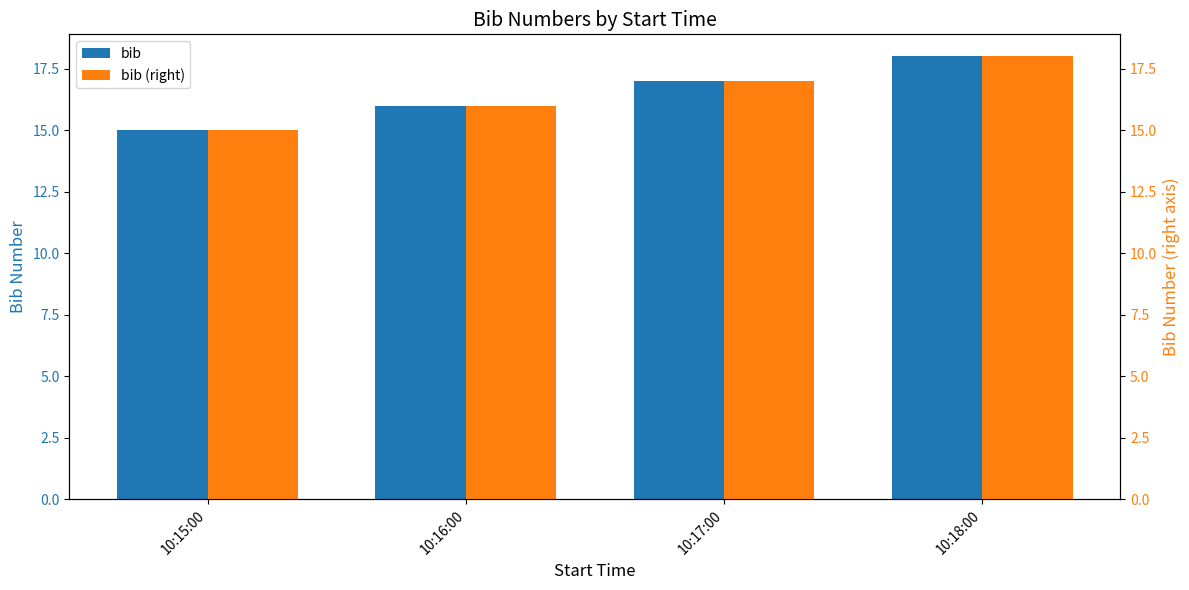

List the labels in order of bib (right) value, smallest first.

10:15:00, 10:16:00, 10:17:00, 10:18:00